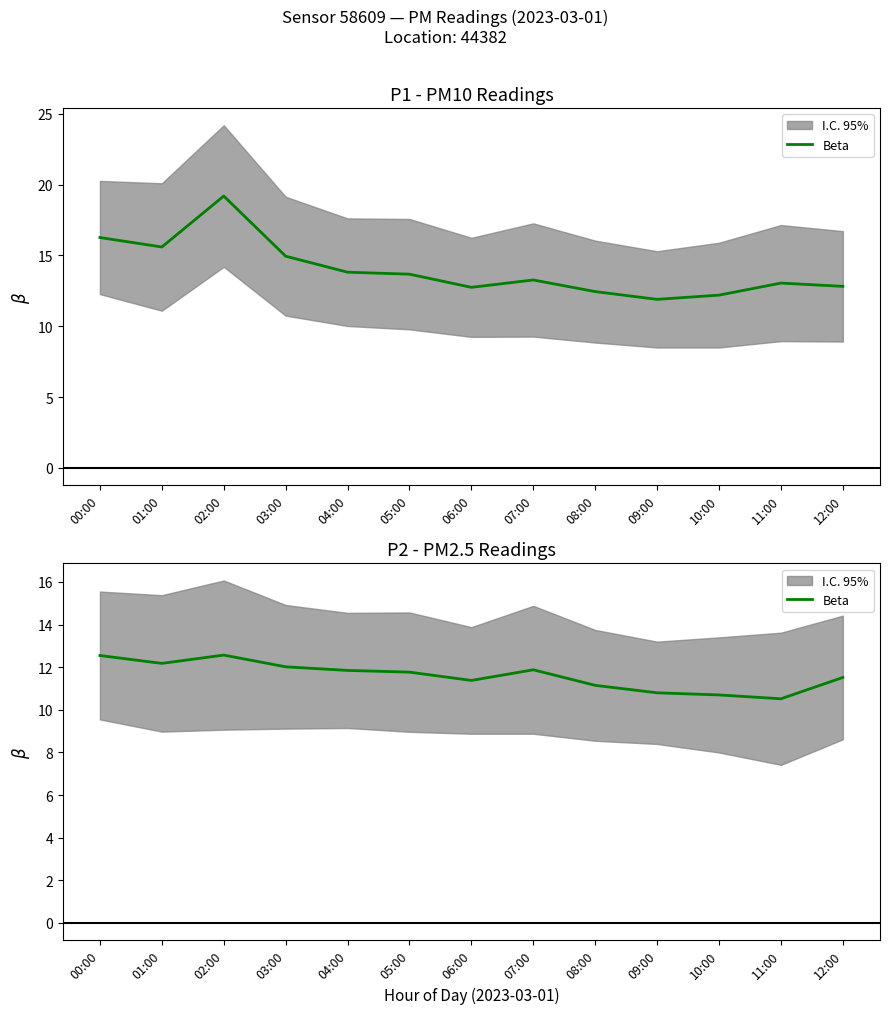

Between 00:00 and 03:00, which is larger?

00:00